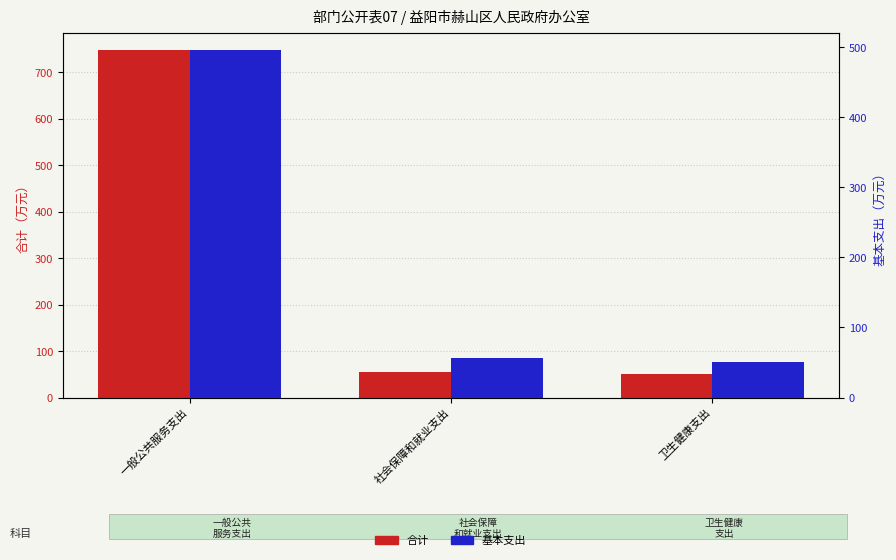

Reading right to left, extract all data points from this chart.

合计: 50.4	56.0	747.5
基本支出: 50.4	56.0	495.8